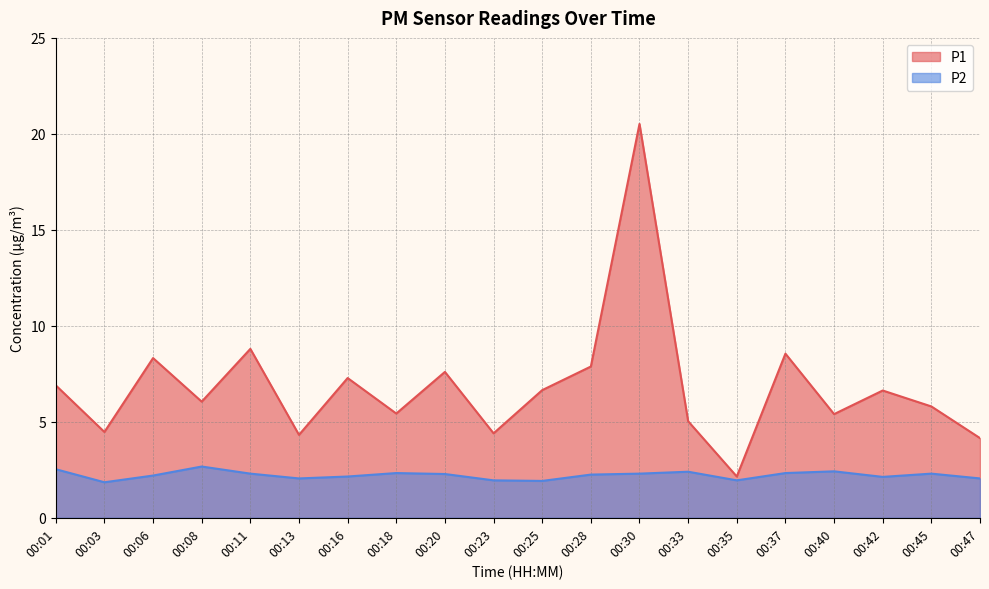

Which label corresponds to the largest value in the chart?

00:30